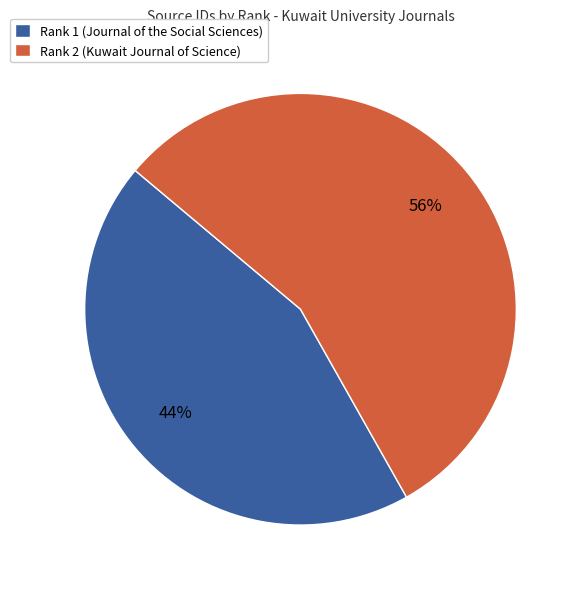

Which has a higher value, Rank 1 (Journal of the Social Sciences) or Rank 2 (Kuwait Journal of Science)?

Rank 2 (Kuwait Journal of Science)